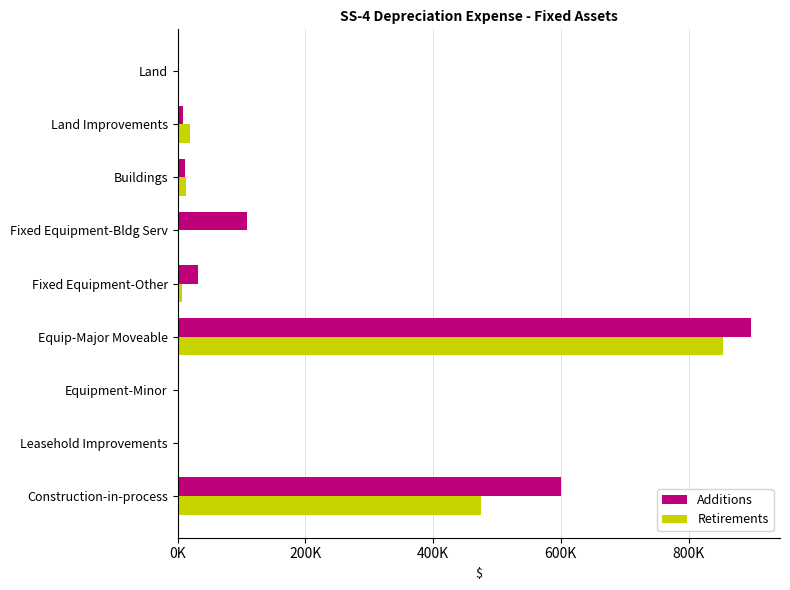

Reading left to right, extract all data points from this chart.

Additions: 0.0	8032.9	11678.6	108285.4	31362.2	898283.1	0.0	0.0	599790.4
Retirements: 0.0	18775.8	13231.4	0.0	6500.0	853170.9	0.0	0.0	475657.9